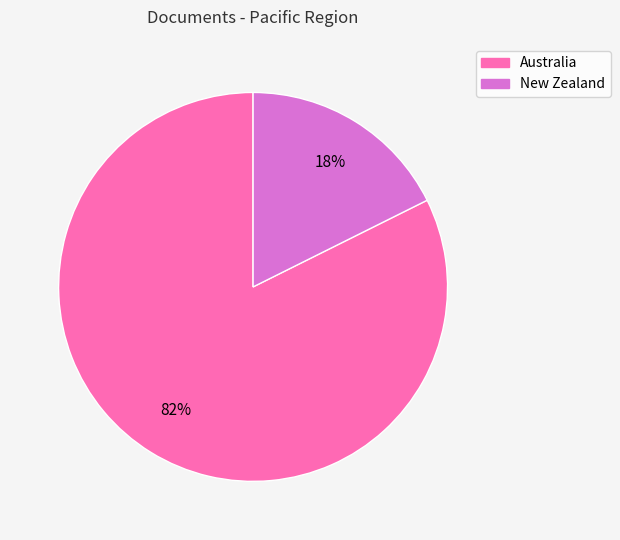

Rank the categories by value from lowest to highest.

New Zealand, Australia